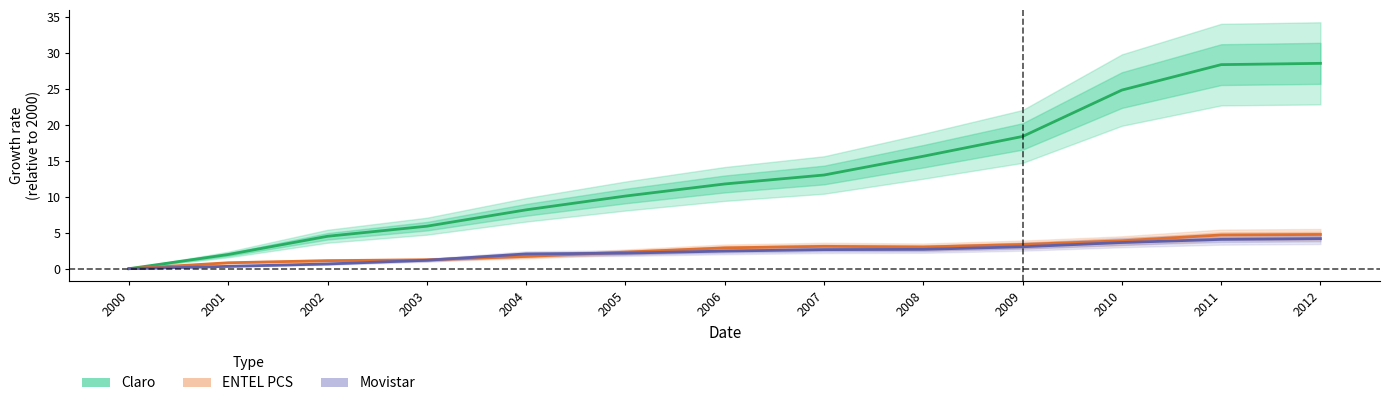

Is it true that ENTEL PCS equals 1.3 at 2009?

False